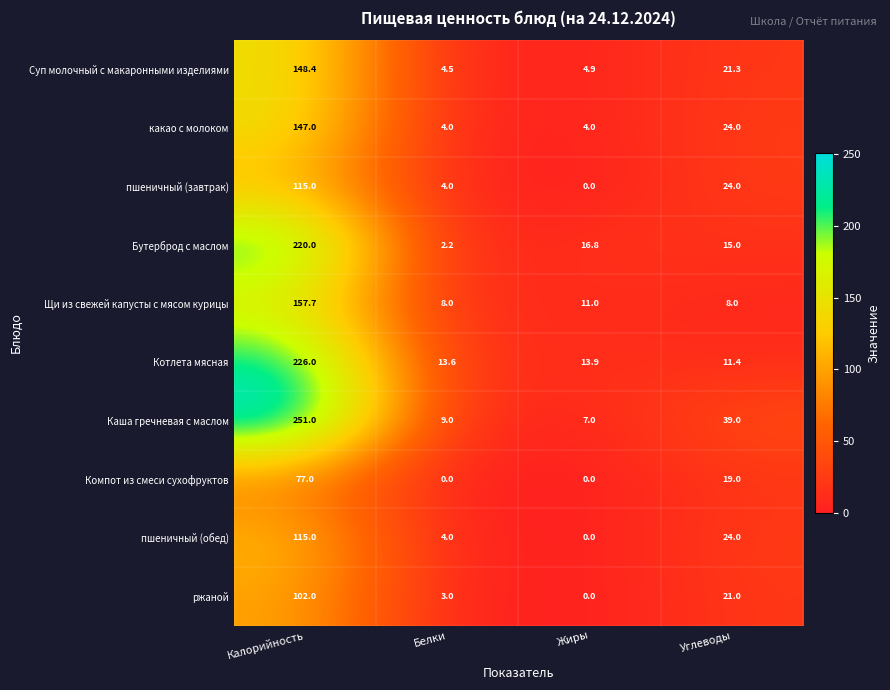

The пшеничный (обед) series shows 71.7 at Жиры. True or false?

False